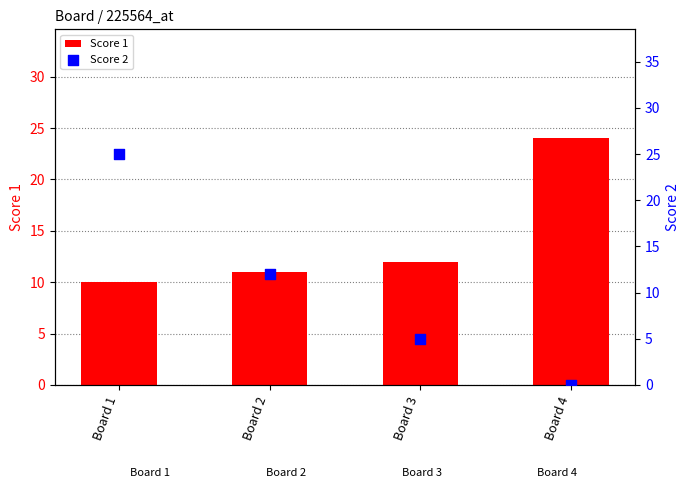

What is the total value across all series at Board 3?

17